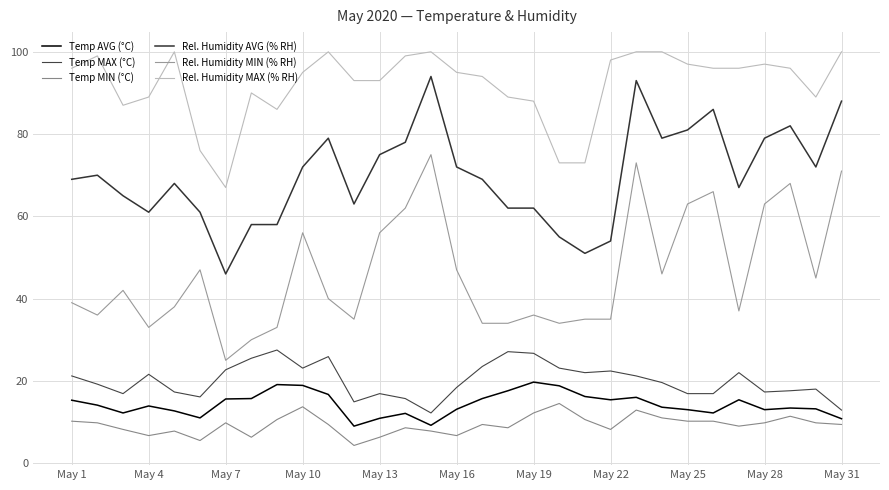

What is the label of the 31st point from the right?

May 1